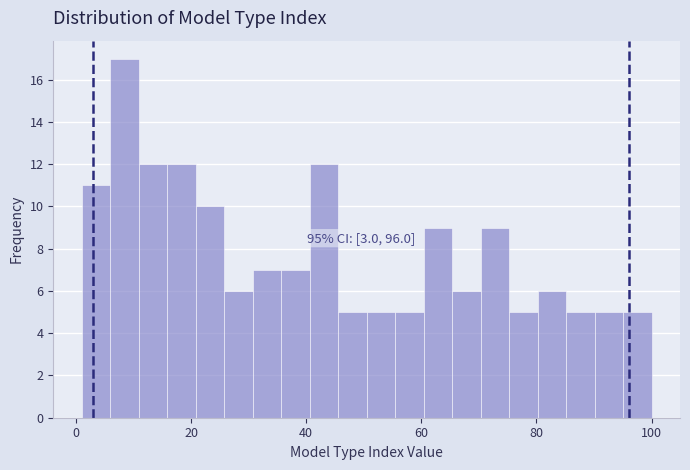

Around what value on the x-axis is the tallest bar? Give the approximate position of its centre, as read against the axis.

8